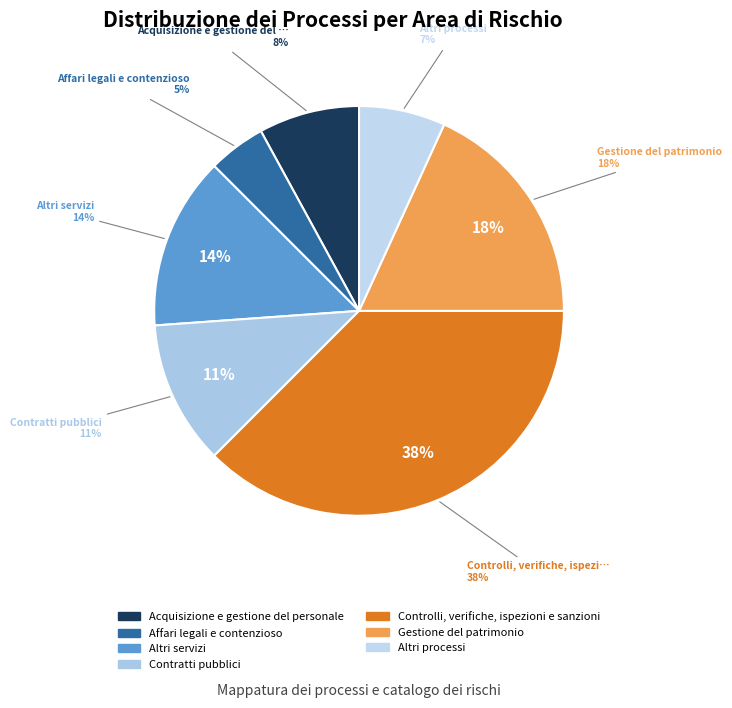

Rank the categories by value from highest to lowest.

Controlli, verifiche, ispezioni e sanzioni, Gestione del patrimonio, Altri servizi, Contratti pubblici, Acquisizione e gestione del personale, Altri processi, Affari legali e contenzioso